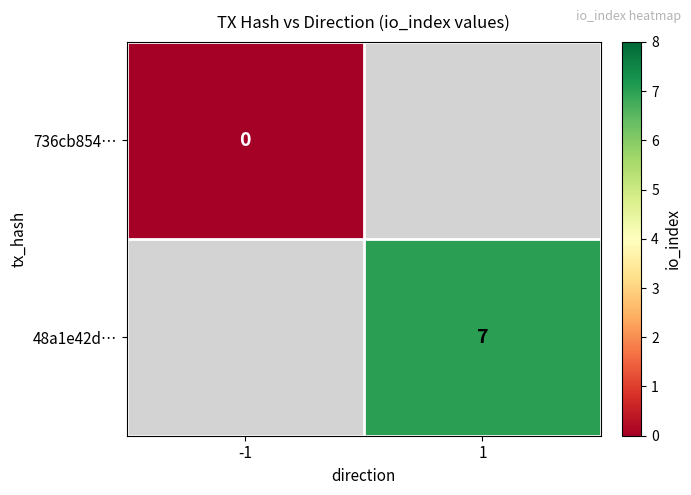

How many series are shown in this chart?

2